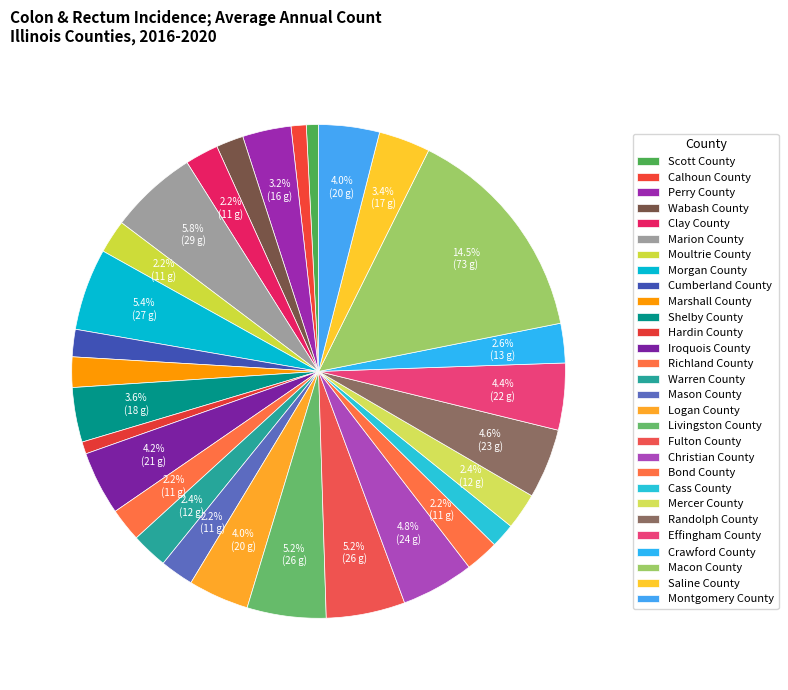

How many slices are in this pie chart?

29